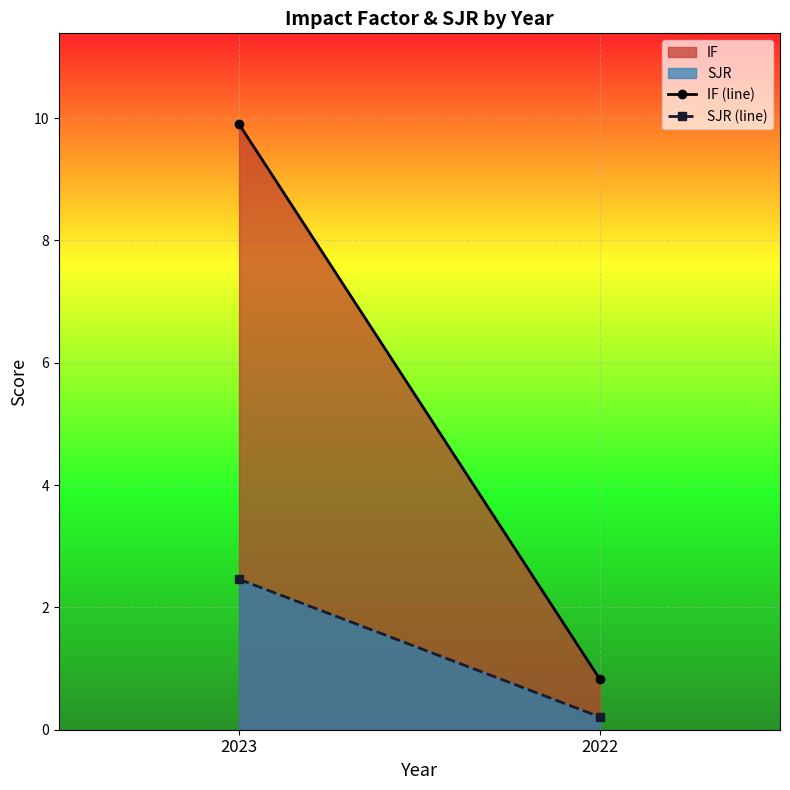

The IF (line) series shows 9.9 at 2023. True or false?

True